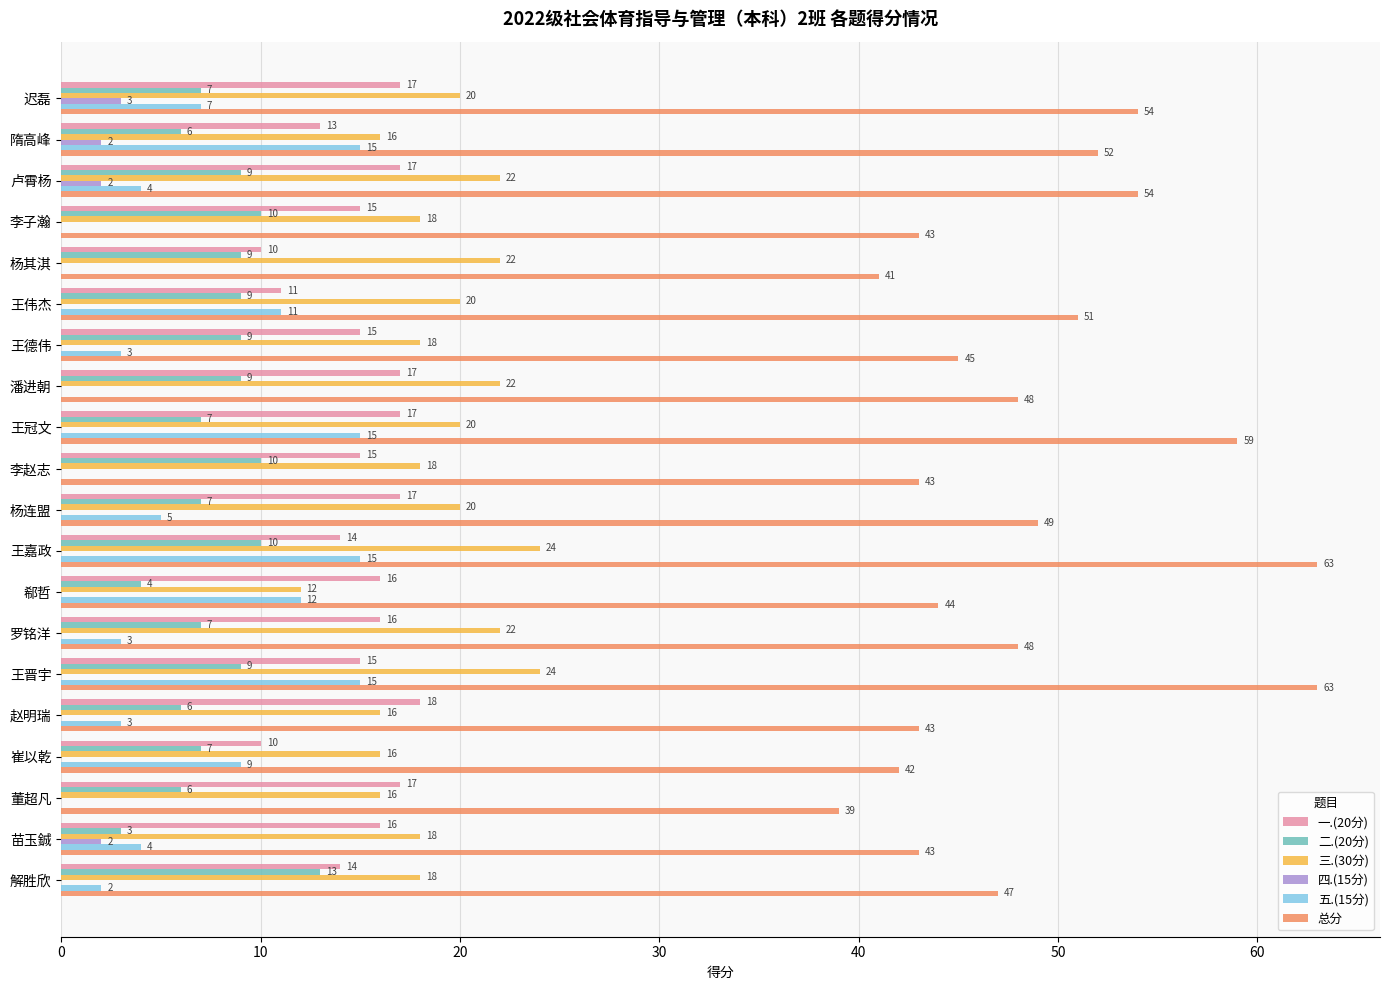

Where is 五.(15分) nearest to the value 7?

迟磊